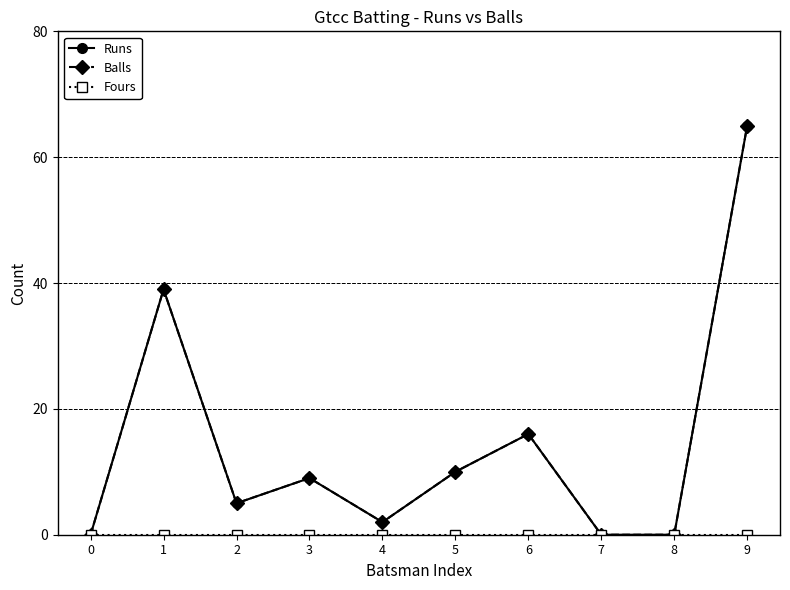

Which series has the largest total across all categories?

Runs